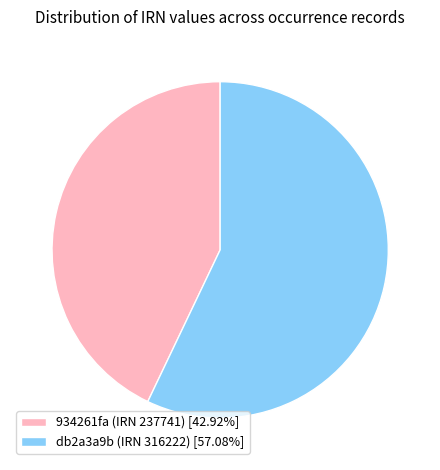

Which category accounts for the majority?

db2a3a9b (IRN 316222)